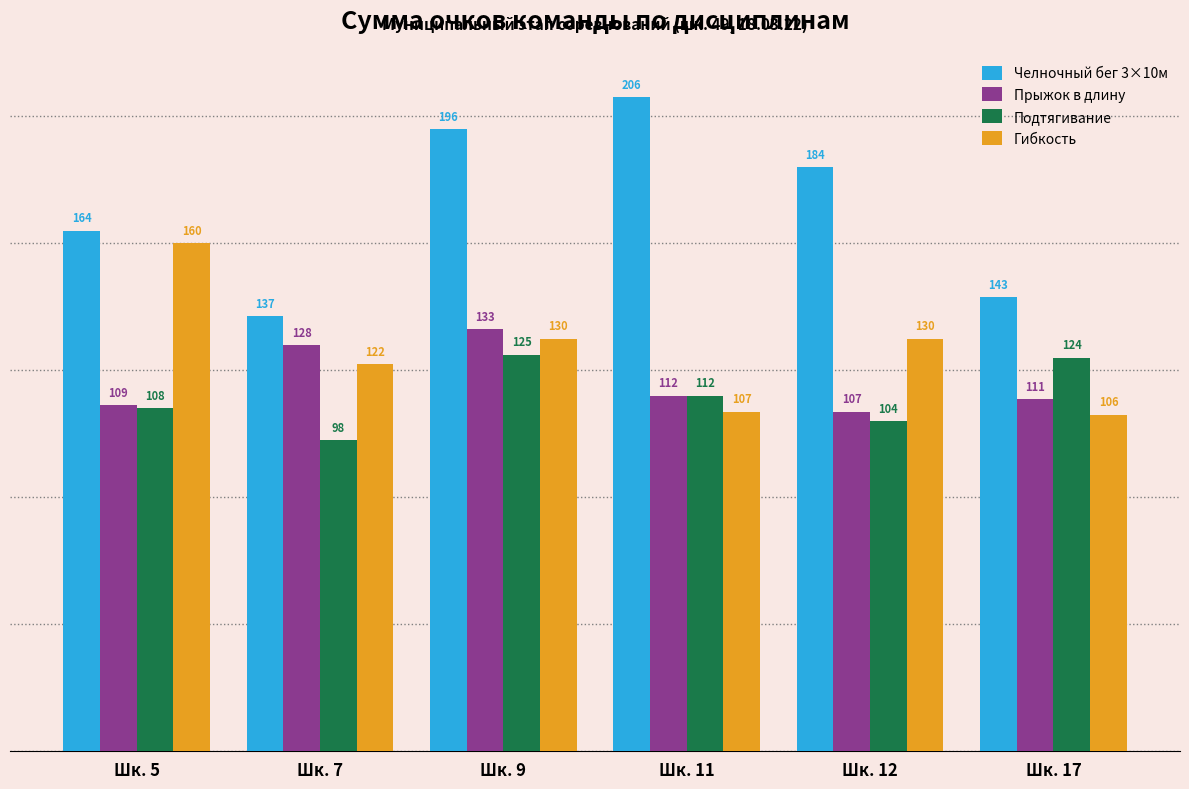

What is the average value of the Прыжок в длину series?

117